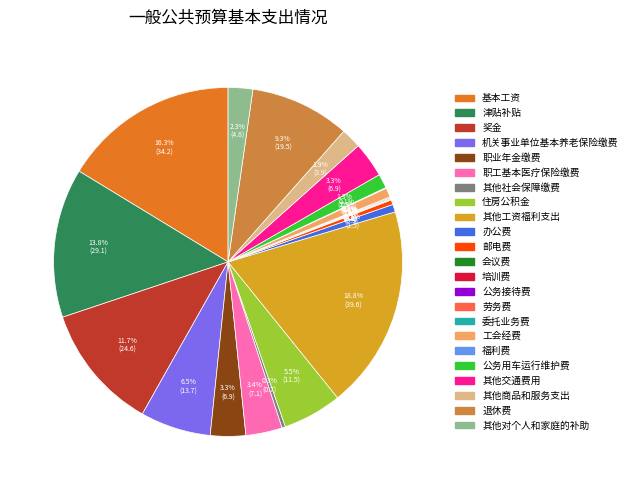

What is the largest slice in the pie chart?

其他工资福利支出